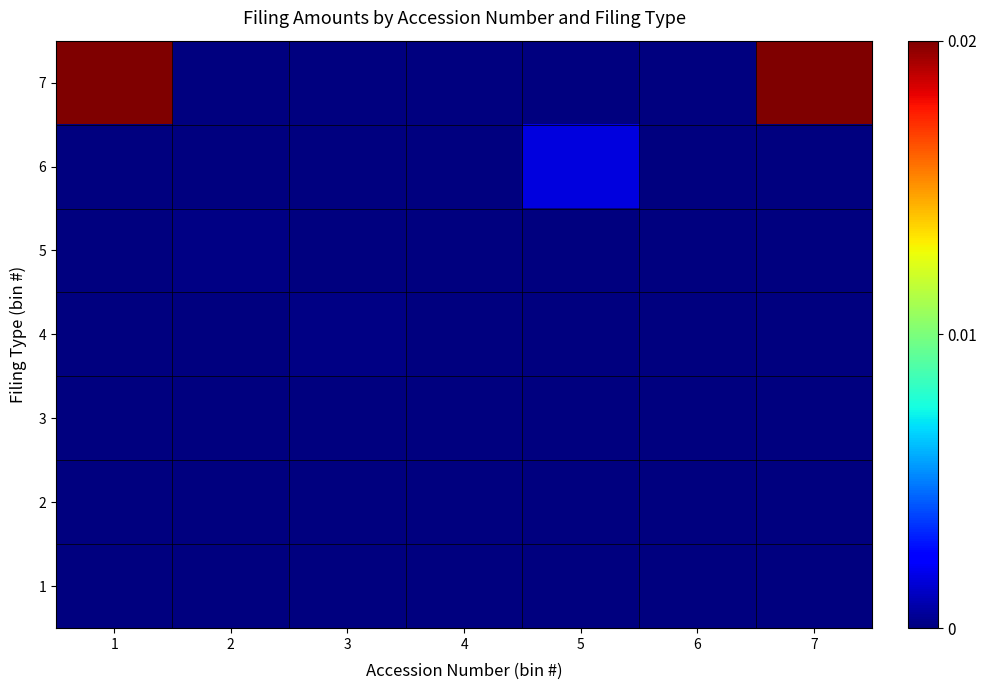

At which category is the sum across all series the highest?

1